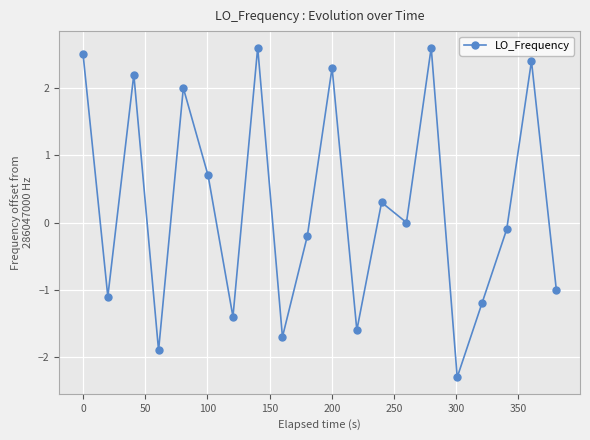

What is the difference between the maximum and minimum values?

4.9